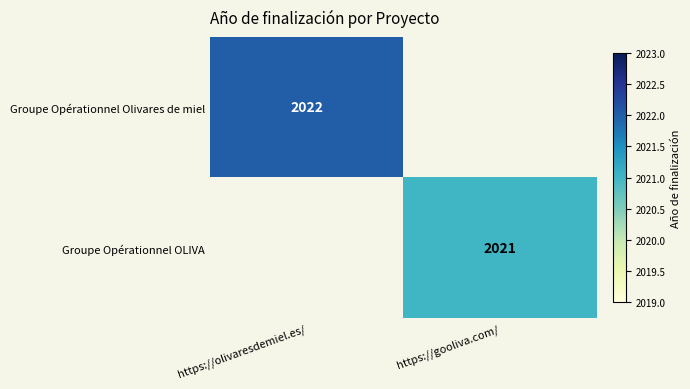

Is it true that Groupe Opérationnel OLIVA equals 2021 at https://gooliva.com/?

True